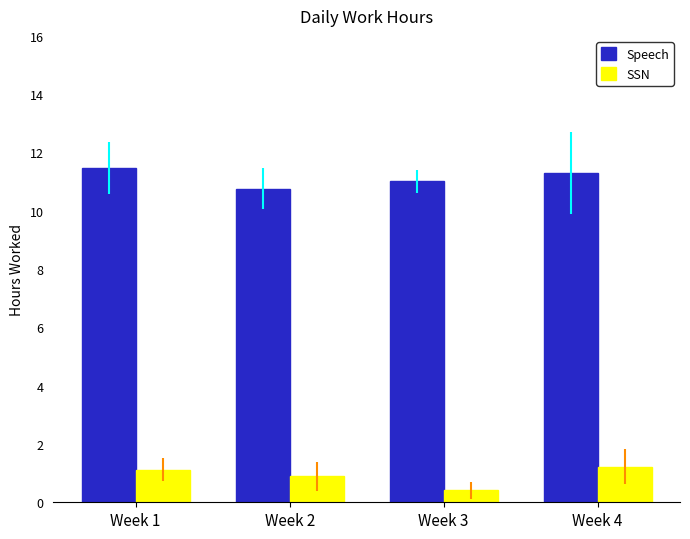

How many distinct data groups are displayed?

2